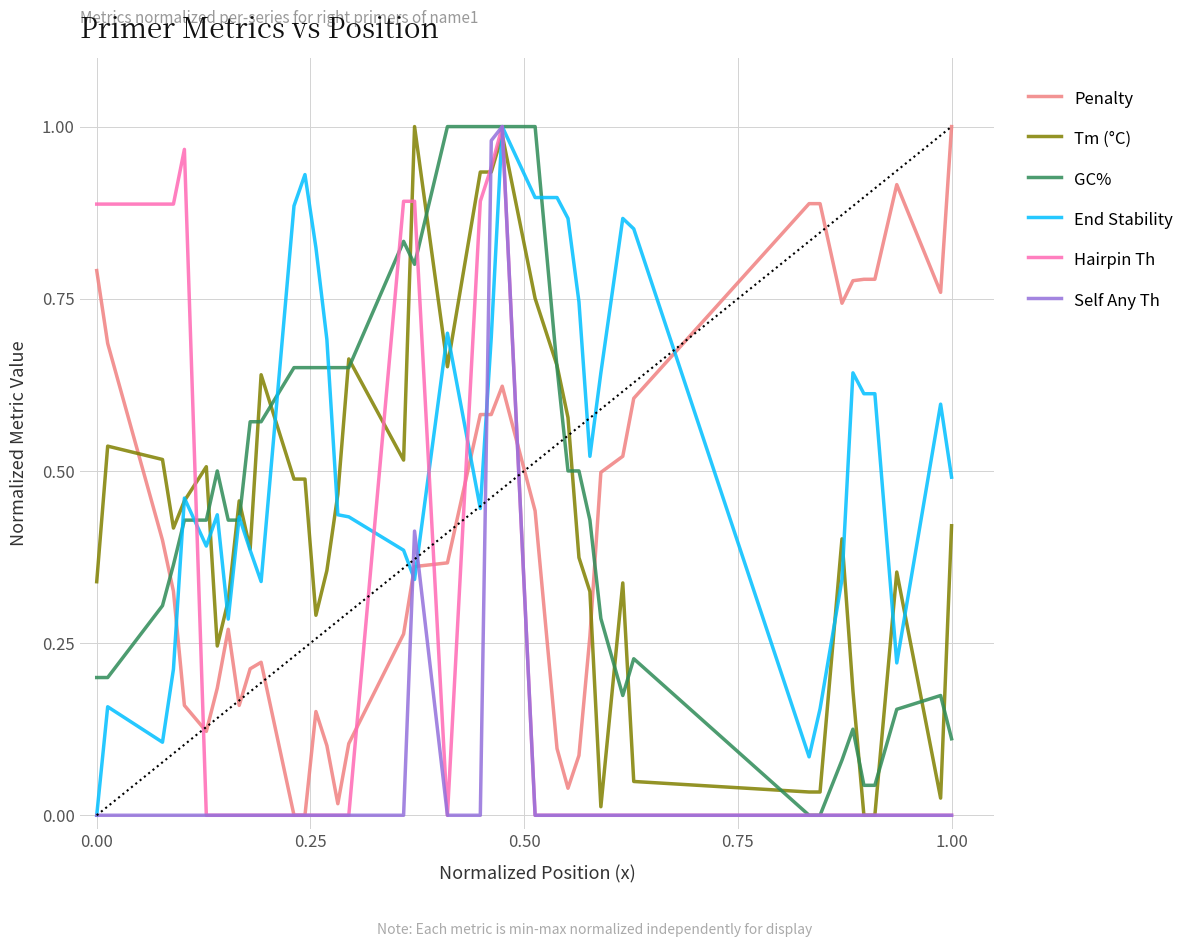

Which series ends up on top after the final intersection of Tm (°C) and Hairpin Th?

Tm (°C)